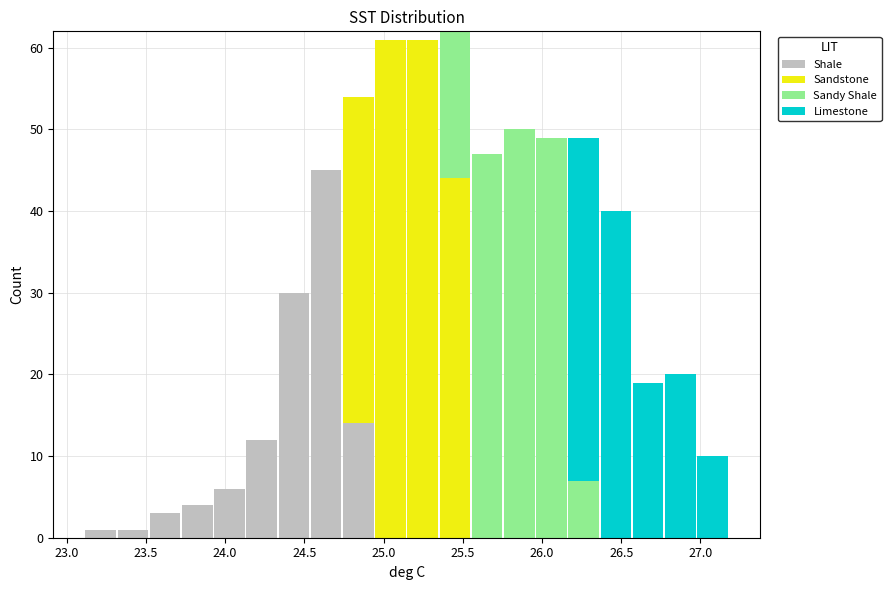

Reading left to right, transcribe this chart: for each stacked bar, give the range it covers on the x-axis and its total height. Neither the bar edges nor the heights are printed on the chart, so give them approximately, as read against the axes.

23.10 to 23.30: 1
23.30 to 23.50: 1
23.50 to 23.70: 3
23.70 to 23.95: 4
23.95 to 24.15: 6
24.15 to 24.35: 12
24.35 to 24.55: 30
24.55 to 24.75: 45
24.75 to 24.95: 54
24.95 to 25.15: 61
25.15 to 25.35: 61
25.35 to 25.55: 62
25.55 to 25.75: 47
25.75 to 25.95: 50
25.95 to 26.15: 49
26.15 to 26.35: 49
26.35 to 26.55: 40
26.55 to 26.75: 19
26.75 to 26.95: 20
26.95 to 27.20: 10